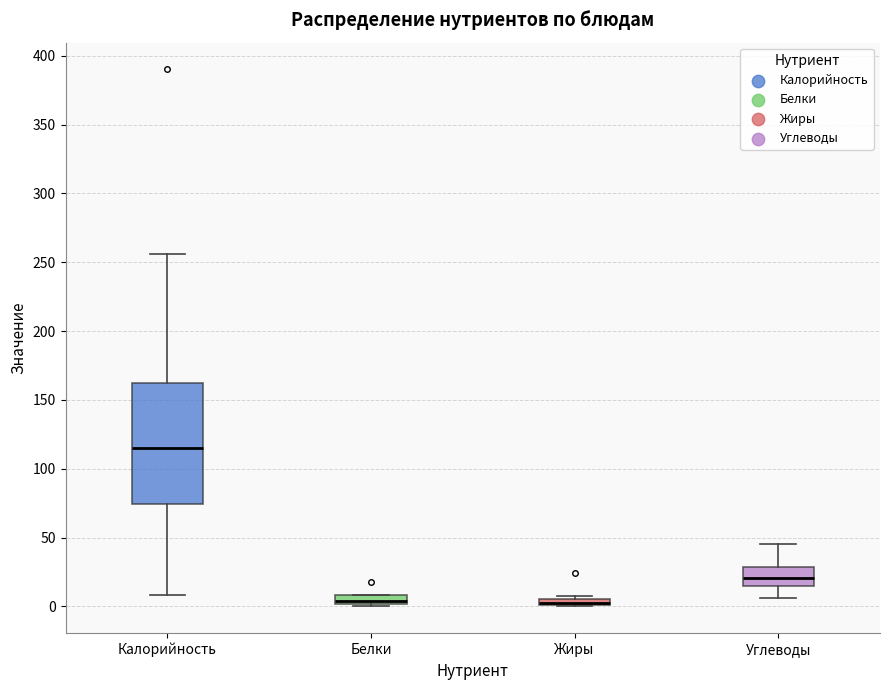

Which box is the tallest, from its lower edge to its upper edge?

Калорийность